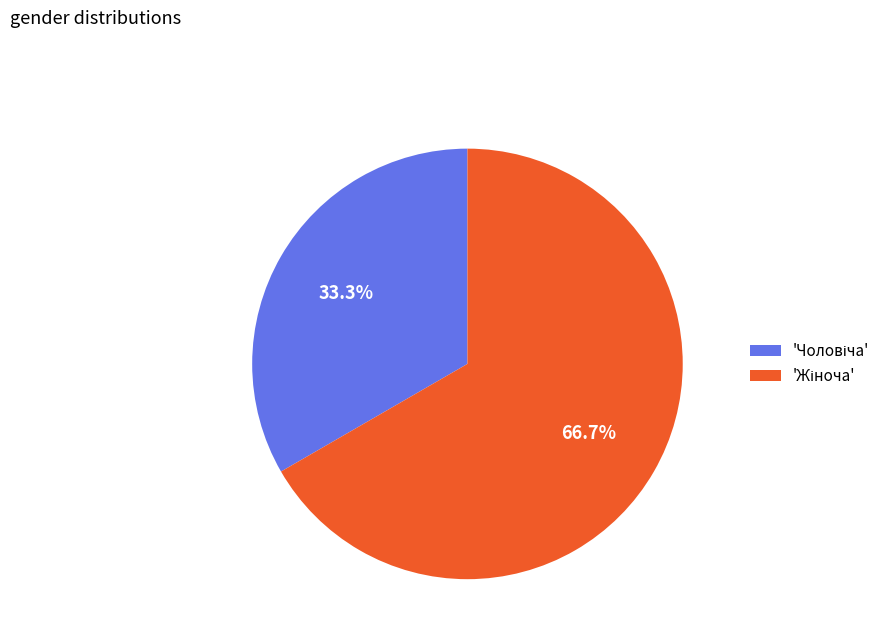

Is there any slice that represents more than half of the pie?

Yes